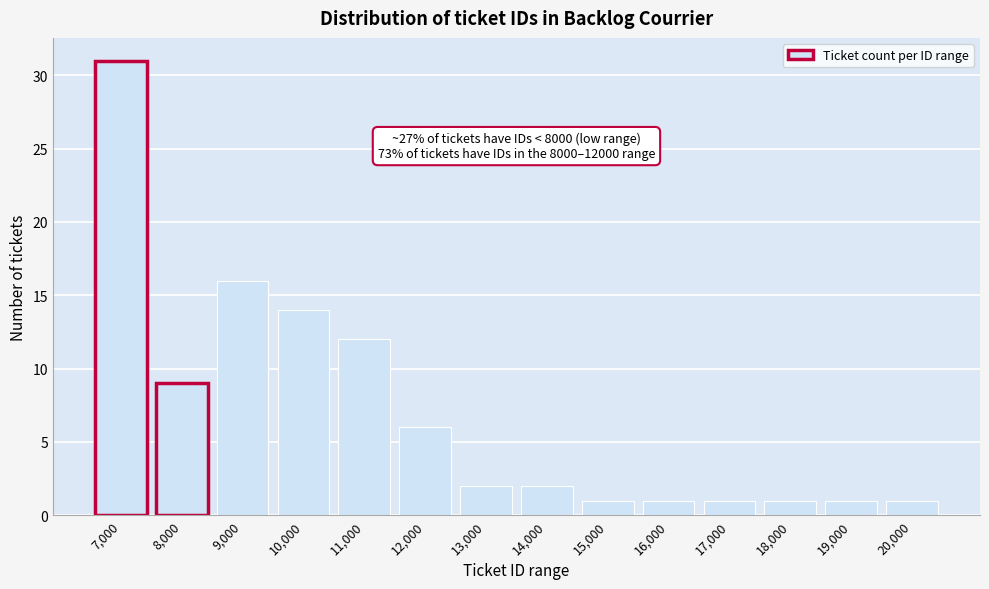

Reading left to right, extract all data points from this chart.

7,000=31	8,000=9	9,000=16	10,000=14	11,000=12	12,000=6	13,000=2	14,000=2	15,000=1	16,000=1	17,000=1	18,000=1	19,000=1	20,000=1